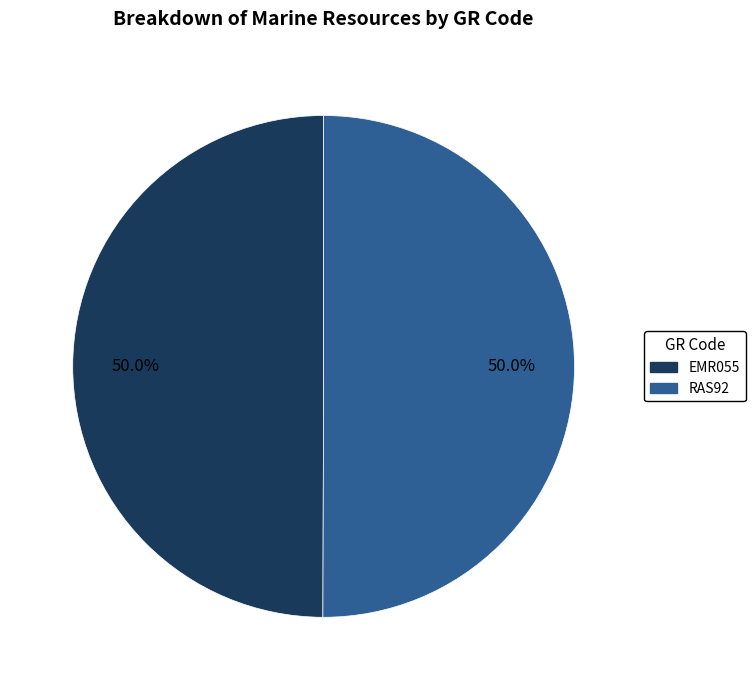

What percentage do EMR055 and RAS92 together represent?

100.0%